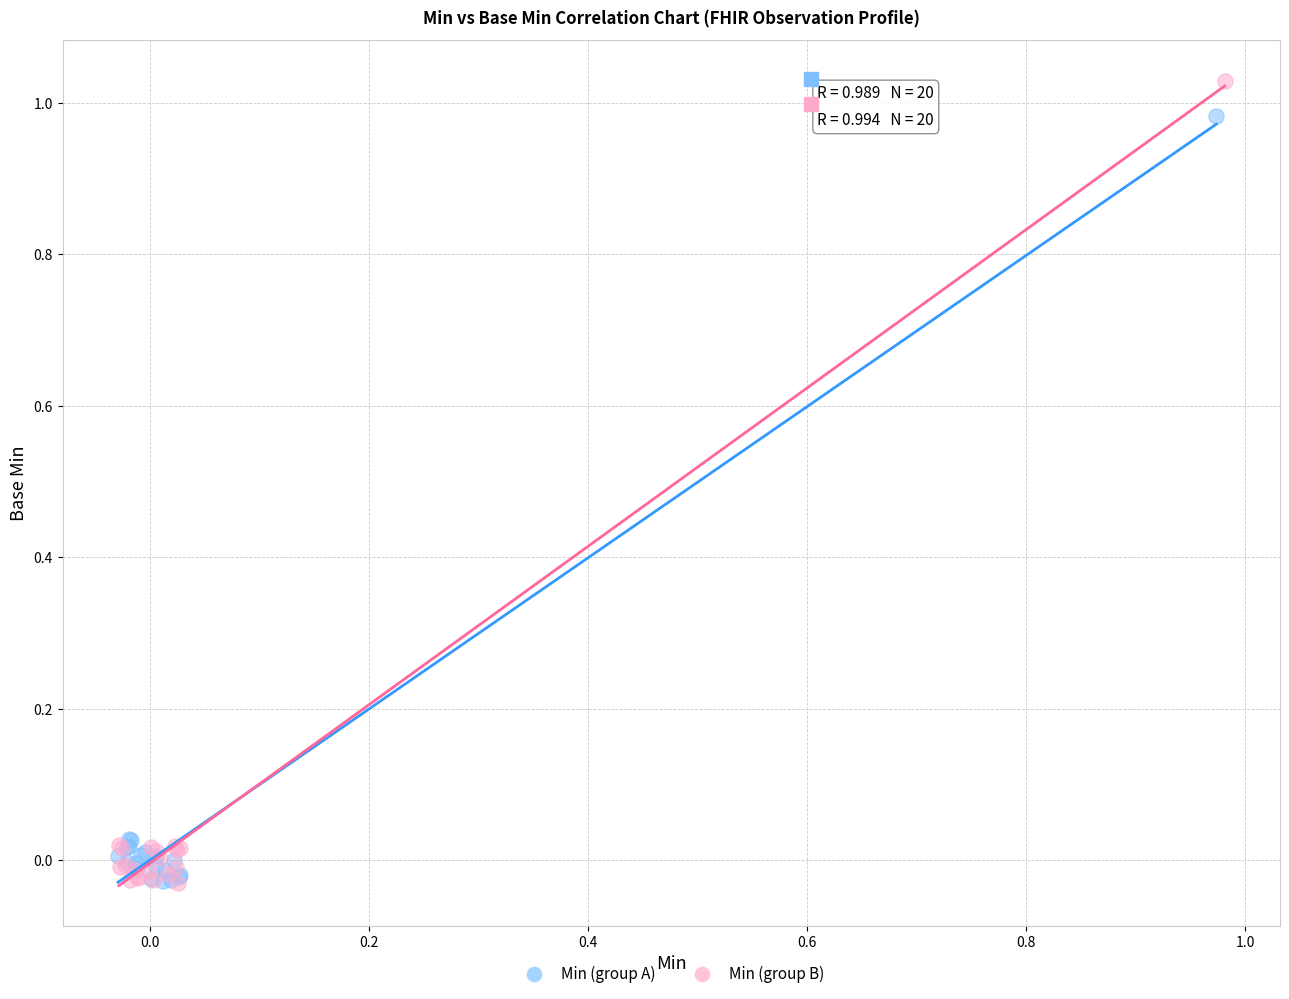

Which series reaches the maximum Y coordinate?

Min (group B)